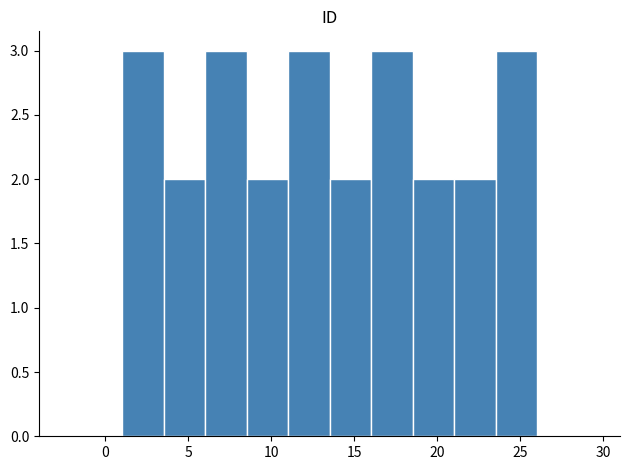

Reading left to right, transcribe this chart: for each bar, give the range it covers on the x-axis and its height. The values are not printed on the chart, so give them approximately, as read against the axis.

1.0 to 3.5: 3
3.5 to 6.0: 2
6.0 to 8.5: 3
8.5 to 11.0: 2
11.0 to 13.5: 3
13.5 to 16.0: 2
16.0 to 18.5: 3
18.5 to 21.0: 2
21.0 to 23.5: 2
23.5 to 26.0: 3